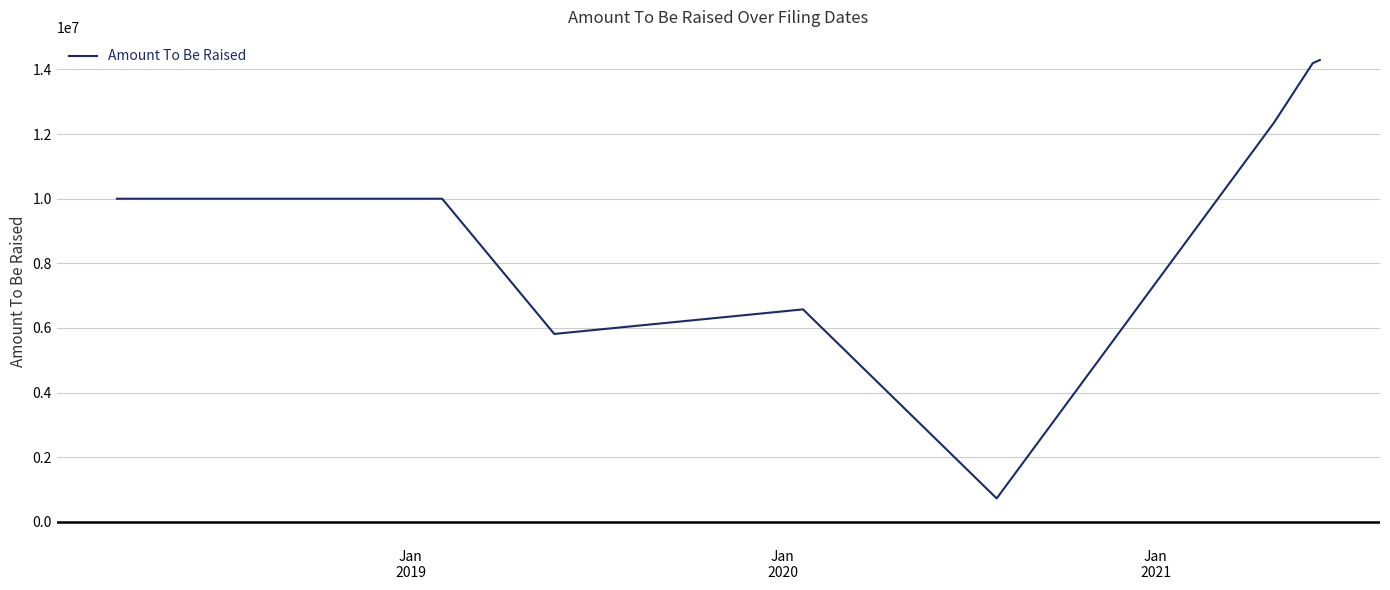

True or false: there are more than 0 points higher than both neighbors.

True